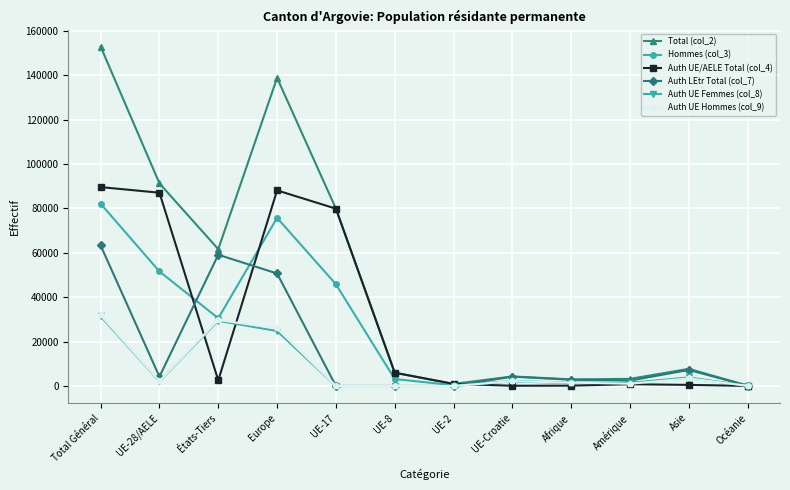

What position from the right is UE-2?

6